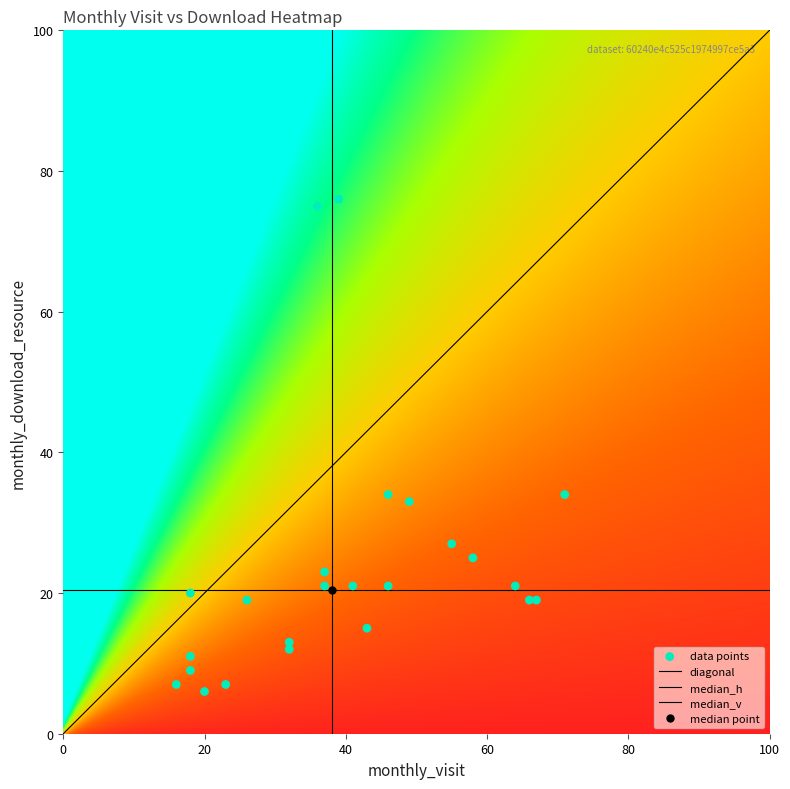

How many data points are displayed?

24